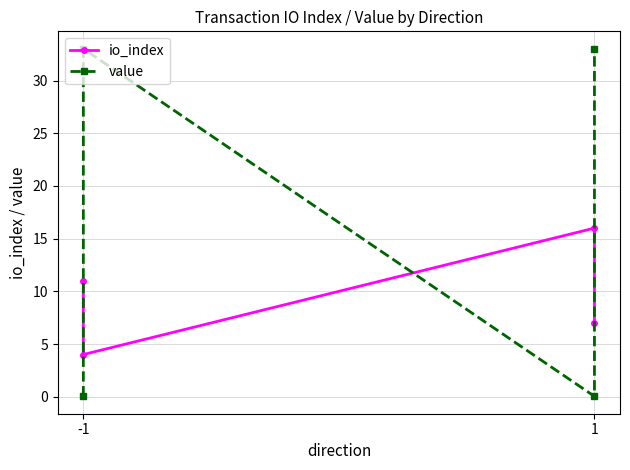

Reading left to right, extract all data points from this chart.

io_index: 11.0	4.0	16.0	7.0
value: 0.0	33.0	0.0	33.0